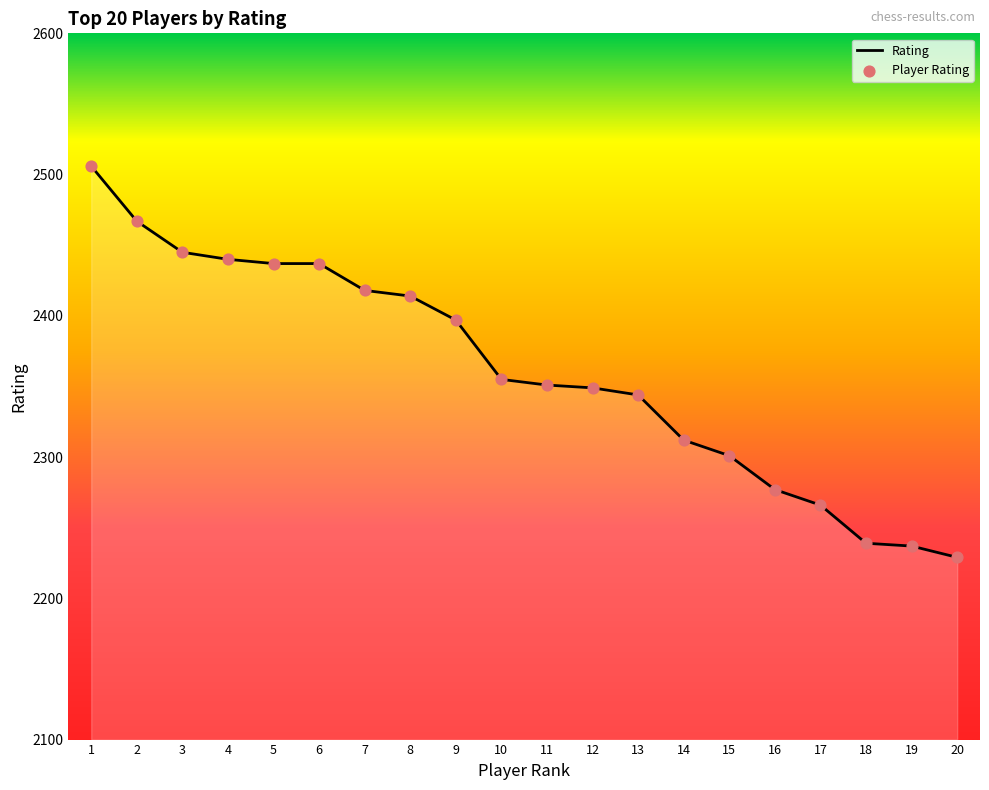

Which has a higher value, 15 or 13?

13